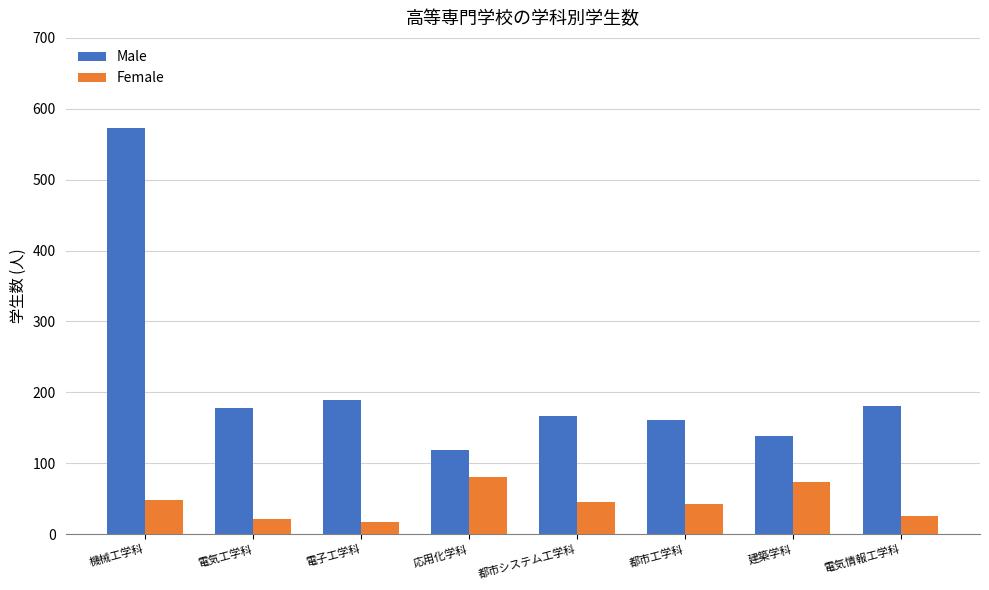

How many categories are shown in the chart?

8